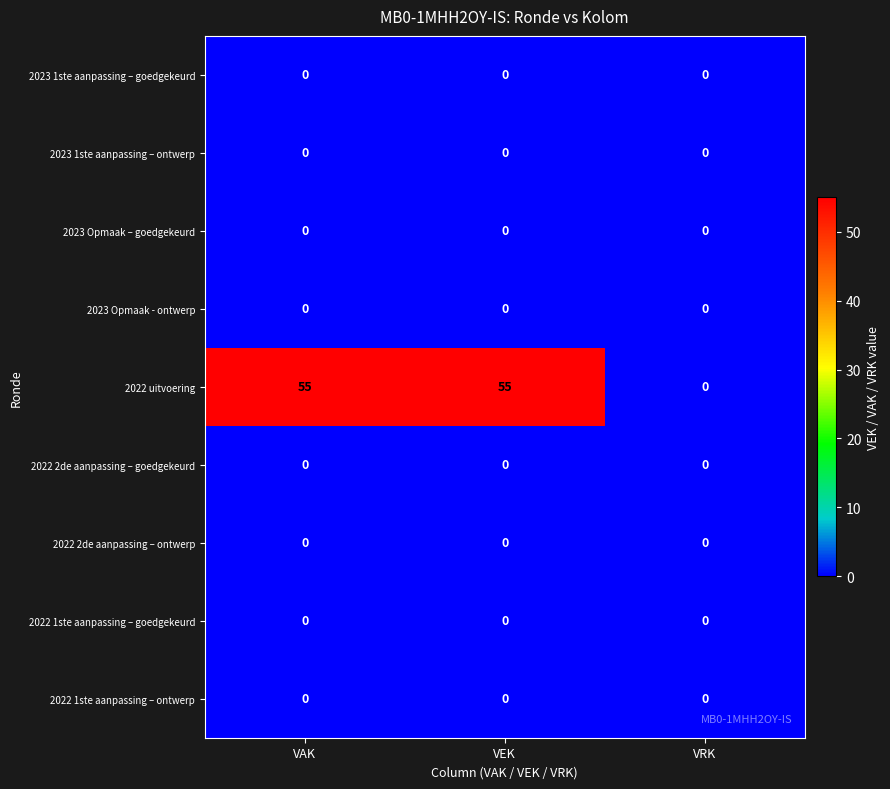

Which series has the largest range (max minus min)?

2022 uitvoering